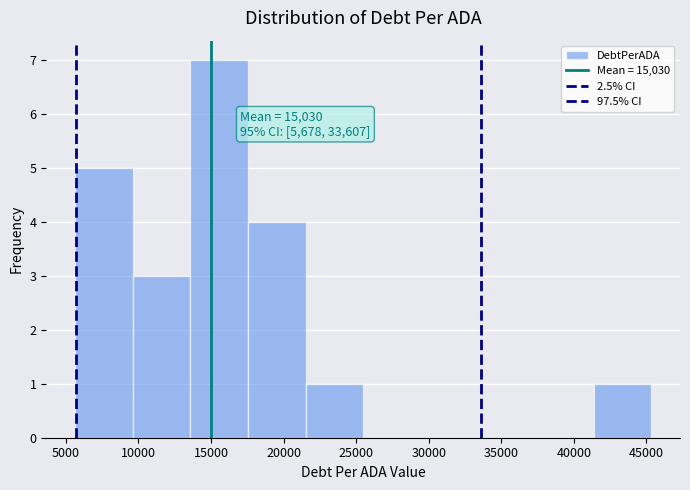

Which range on the x-axis has the tallest bar?

13500 to 17500